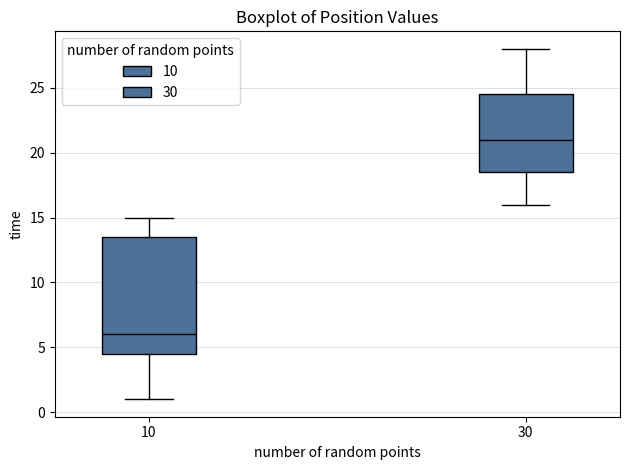

Reading left to right, transcribe this box plot: for each box, give where its median line is, the range the box spans, and where its two whiskers end, as read against the y-axis. The values are not printed on the chart, so give them approximately, as read against the axis.

10: median 6.0, box 4.5 to 13.5, whiskers 1.0 to 15.0
30: median 21.0, box 18.5 to 24.5, whiskers 16.0 to 28.0